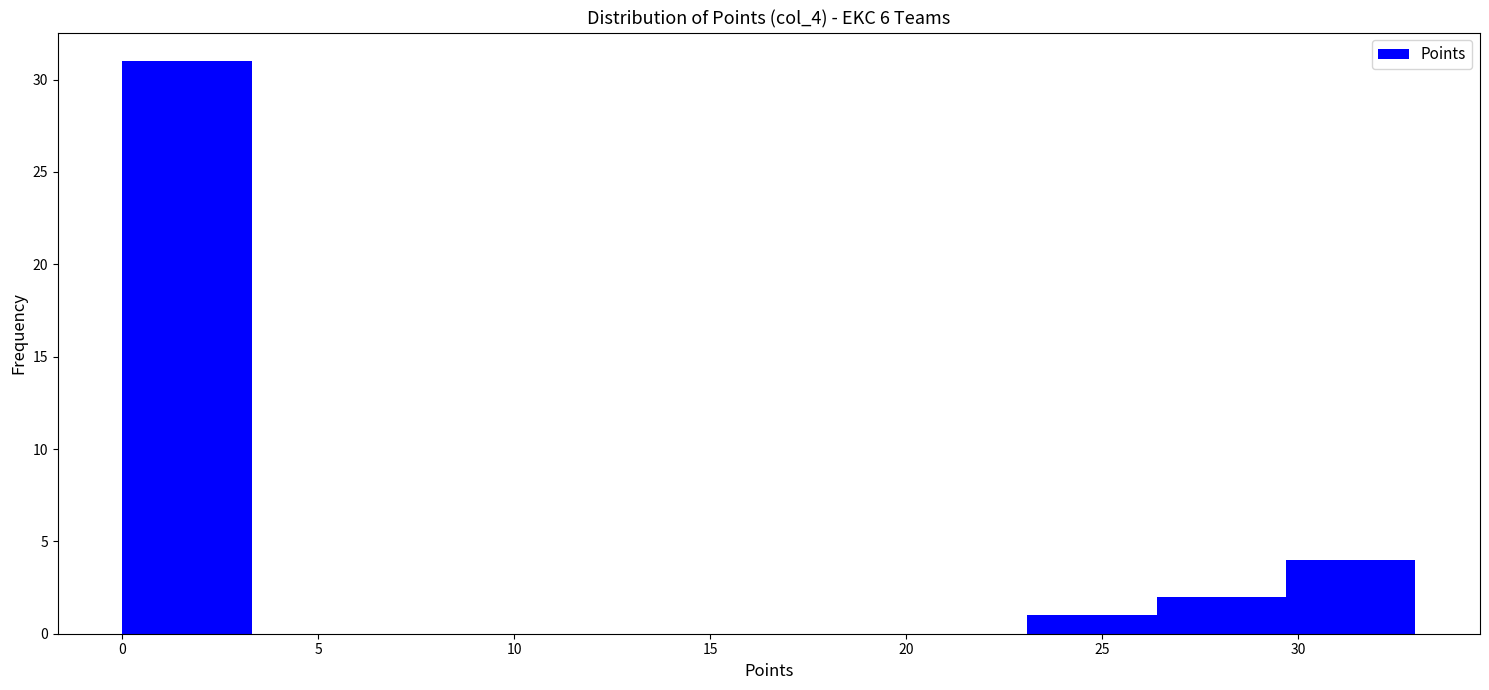

Reading left to right, transcribe this chart: for each bar, give the range it covers on the x-axis and its height. Neither the bar edges nor the heights are printed on the chart, so give them approximately, as read against the axes.

0.0 to 3.3: 31
3.3 to 6.6: 0
6.6 to 9.9: 0
9.9 to 13.2: 0
13.2 to 16.5: 0
16.5 to 19.8: 0
19.8 to 23.1: 0
23.1 to 26.4: 1
26.4 to 29.7: 2
29.7 to 33.0: 4